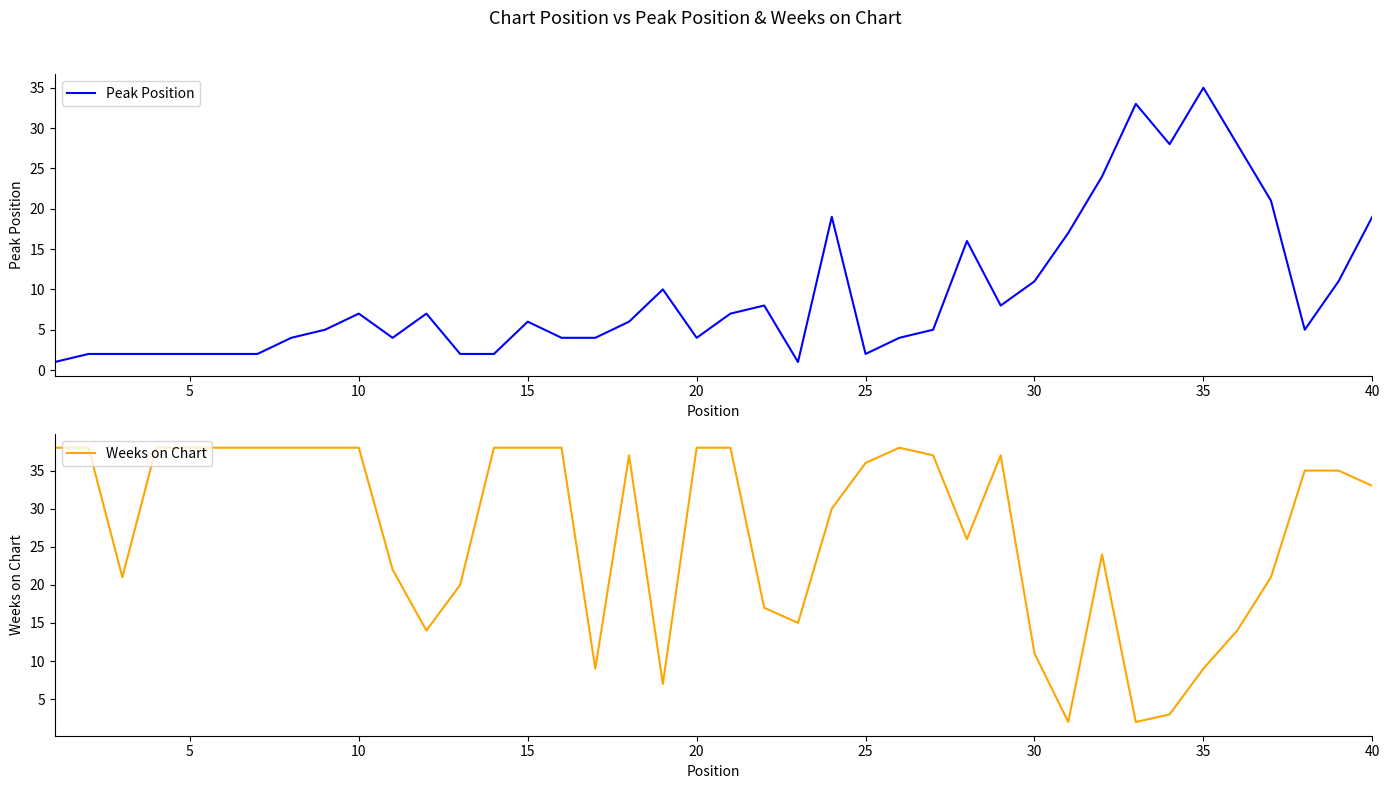

The value of Peak Position at 10 is 7. True or false?

True